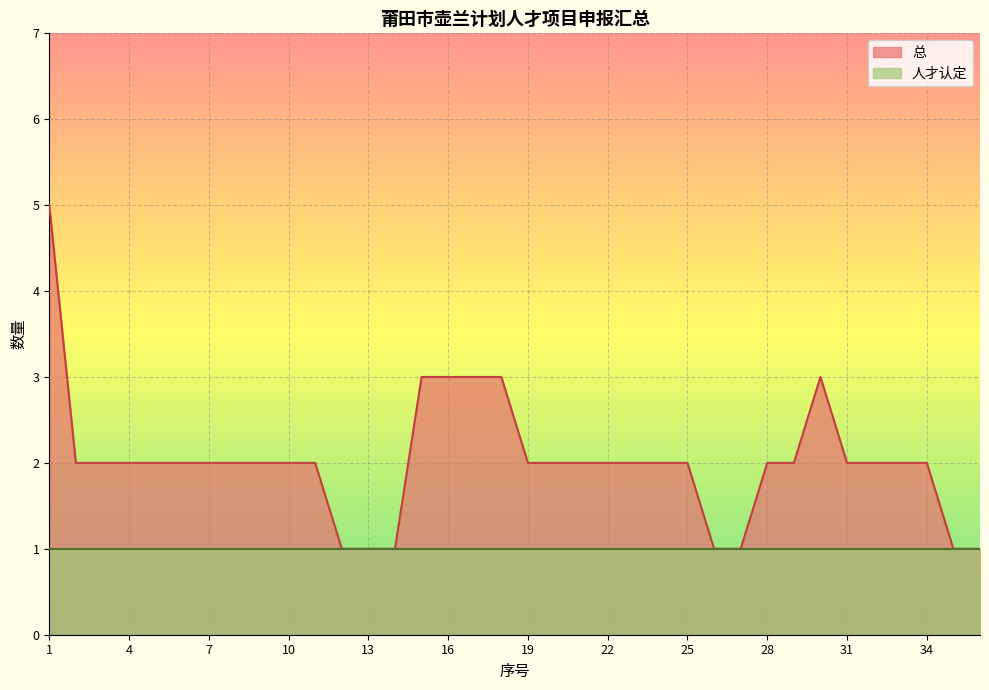

The chart shows a value of 2 at 24. True or false?

True